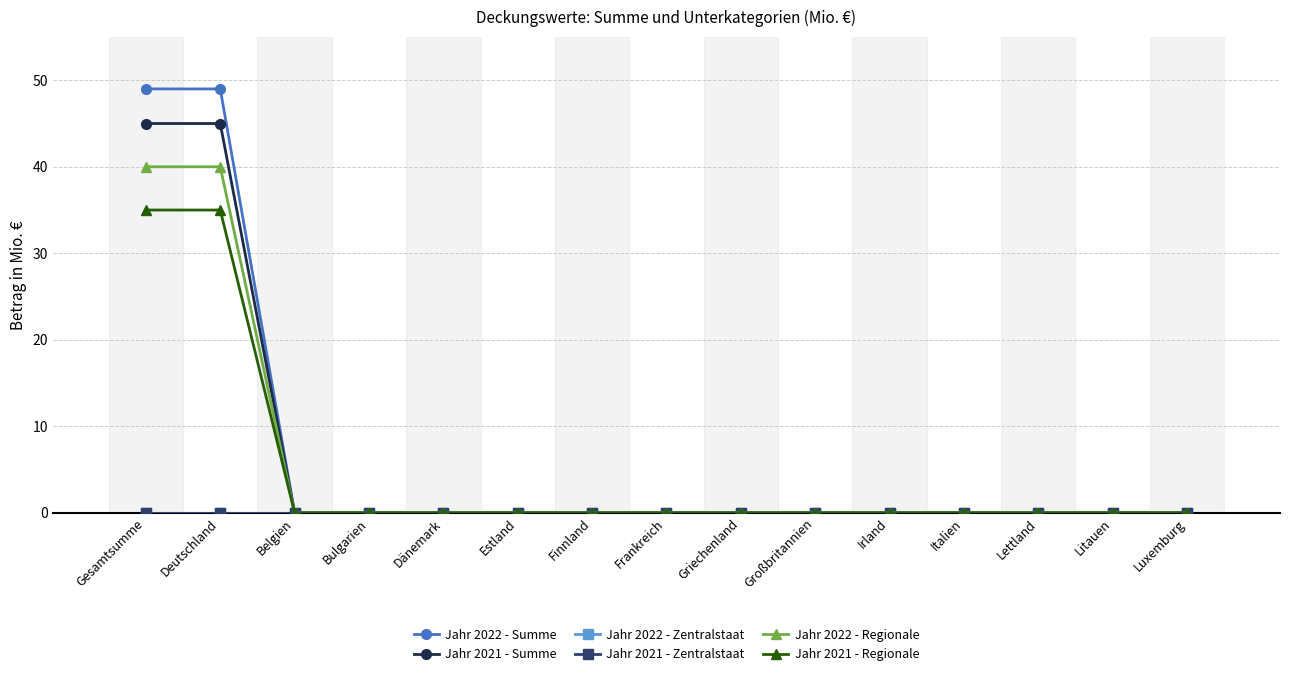

What position from the left is Frankreich?

8